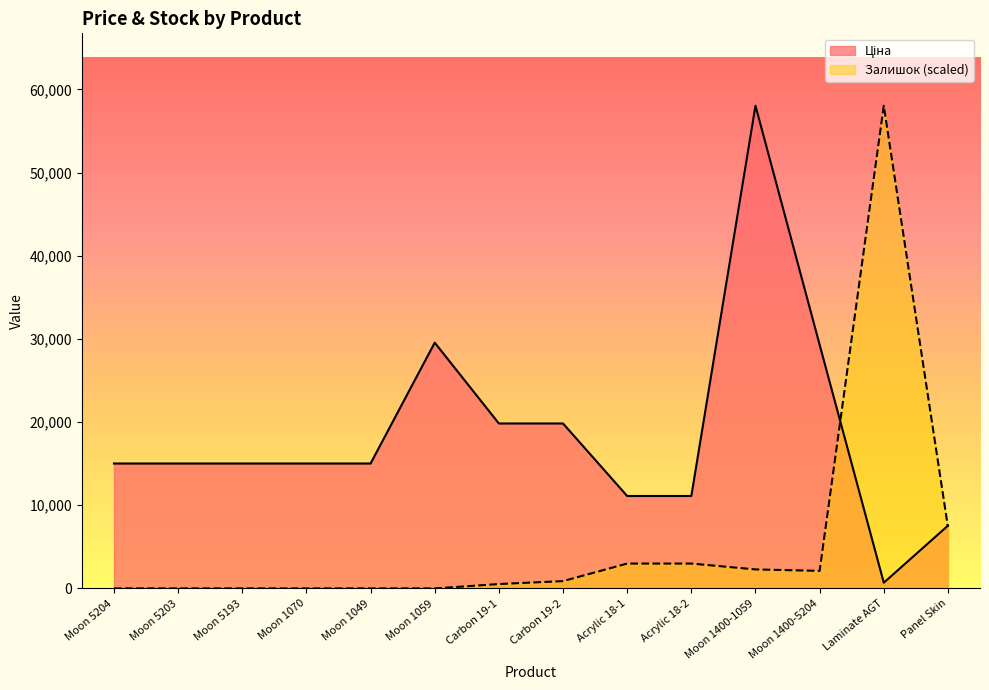

What is the total value across all series at Panel Skin?

14932.4